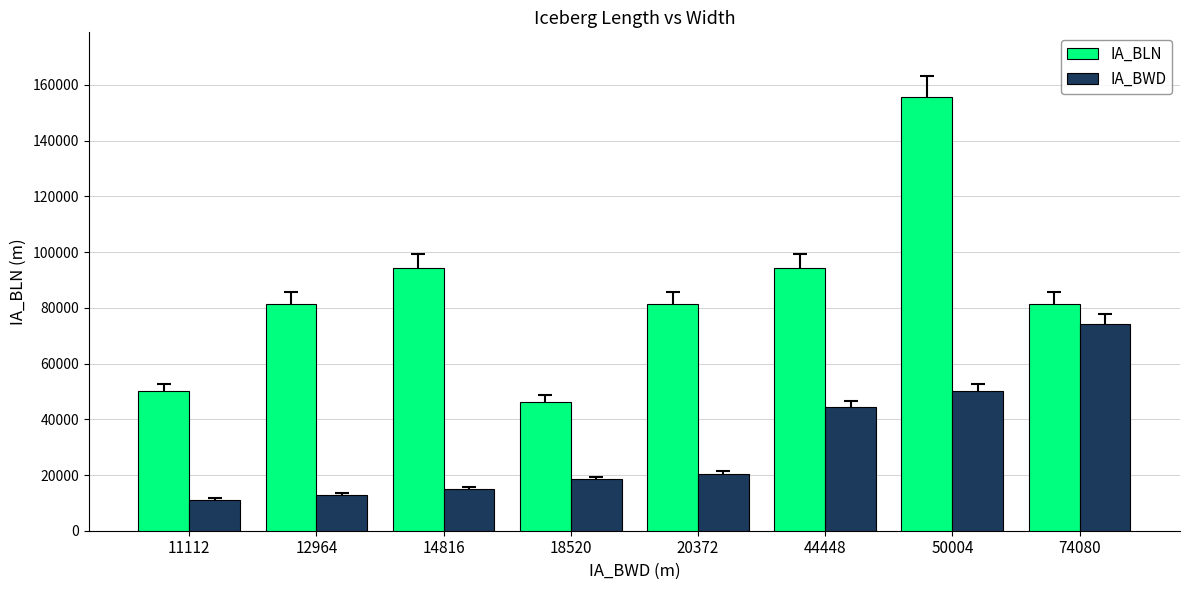

What is the average value of the IA_BWD series?

30790